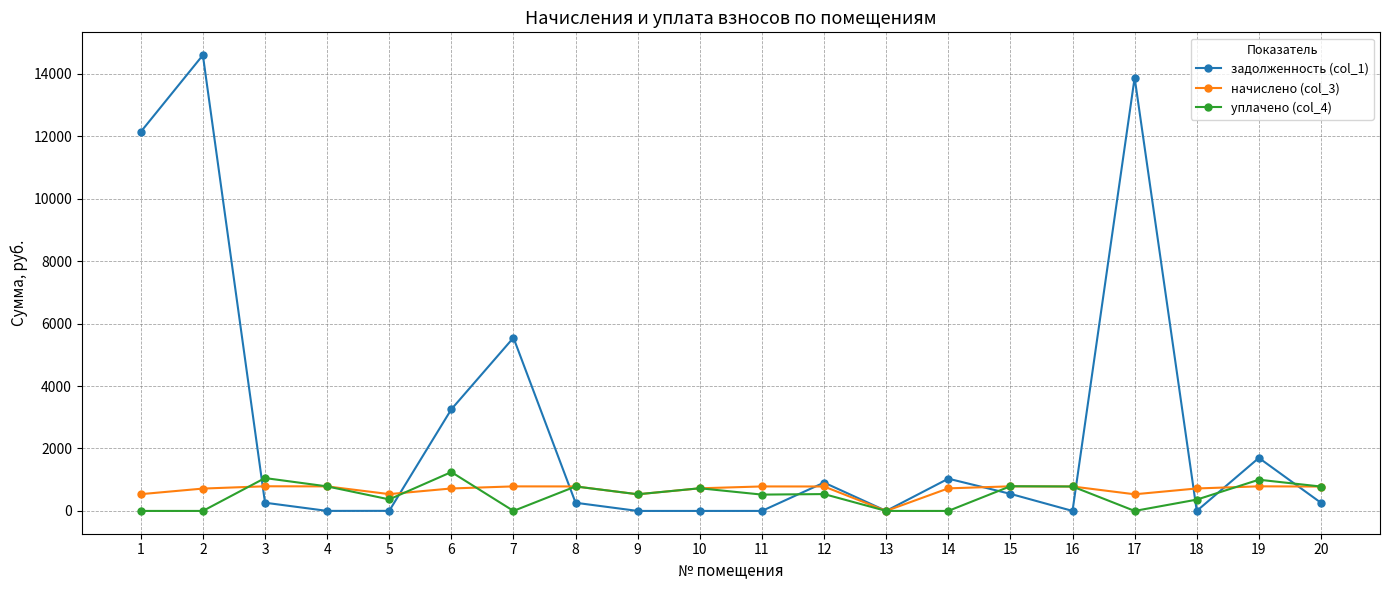

Is the value of уплачено (col_4) at 6 greater than the value of задолженность (col_1) at 8?

Yes